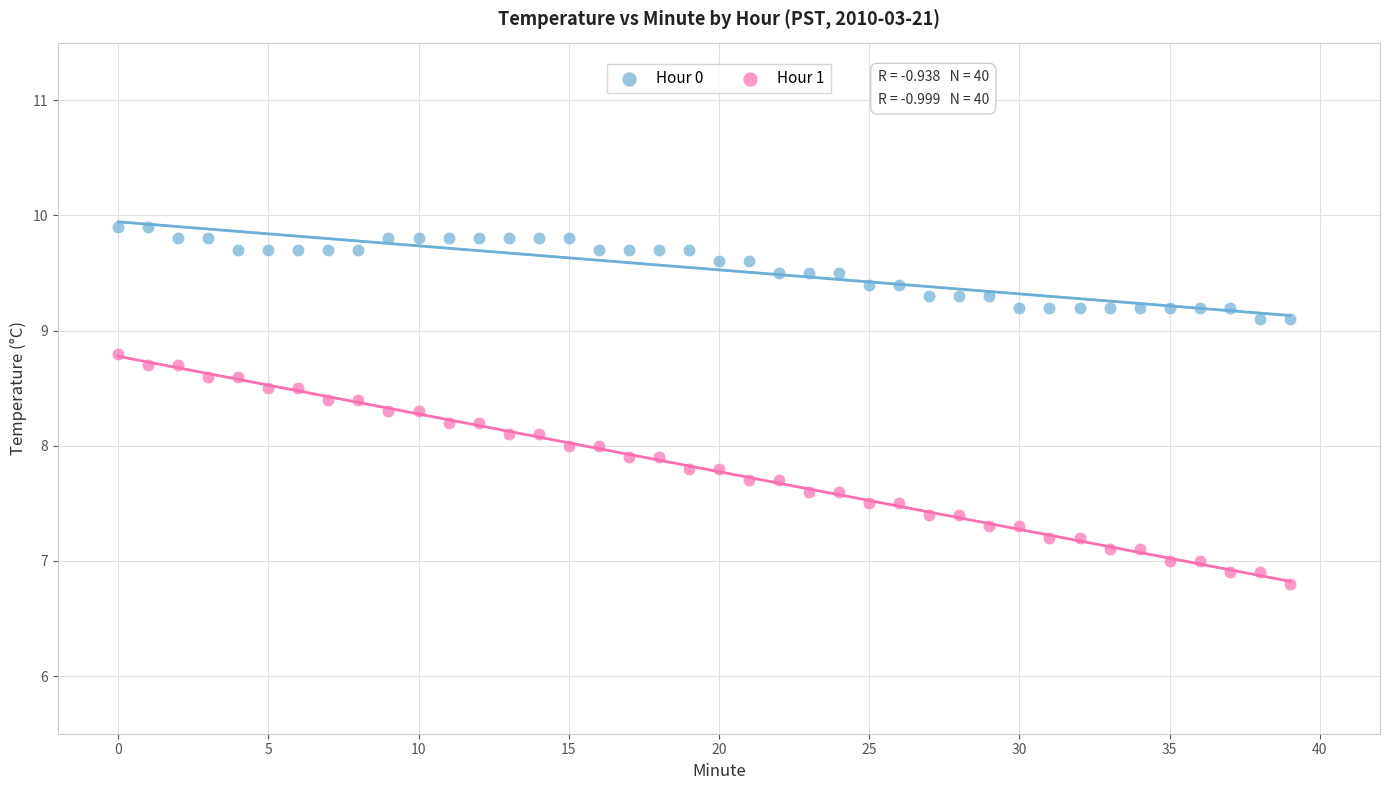

Which series has the widest spread of Y values?

Hour 1